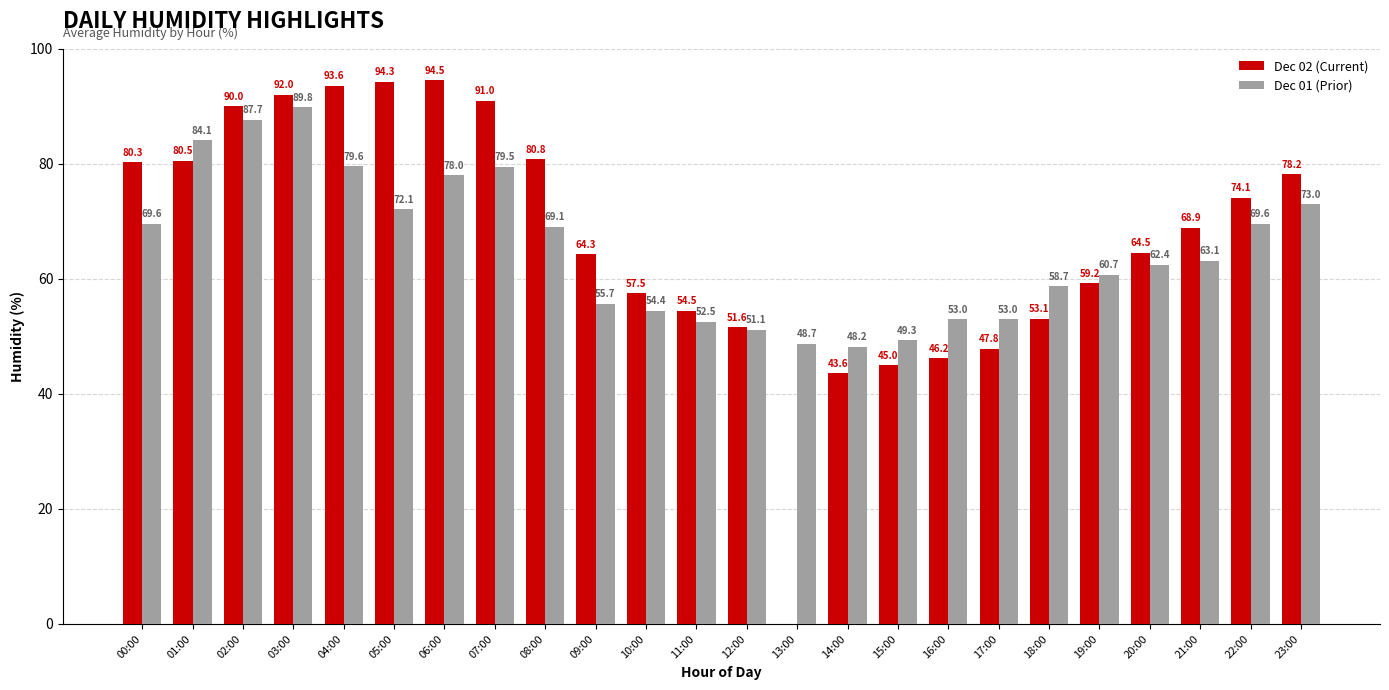

What is the average value of the Dec 02 (Current) series?

66.9